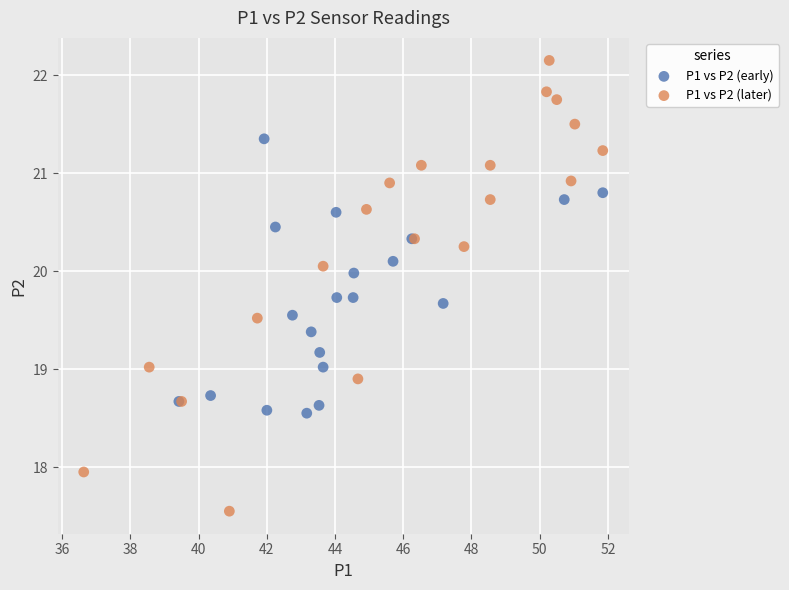

Which series has the widest spread of Y values?

P1 vs P2 (later)